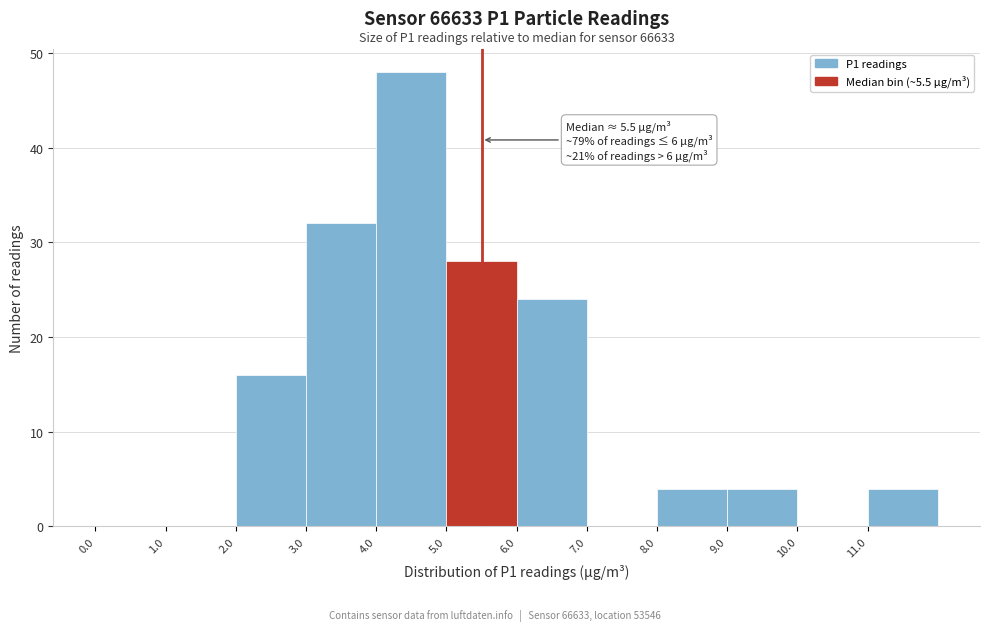

Over which range of the x-axis is the bar tallest?

4 to 5